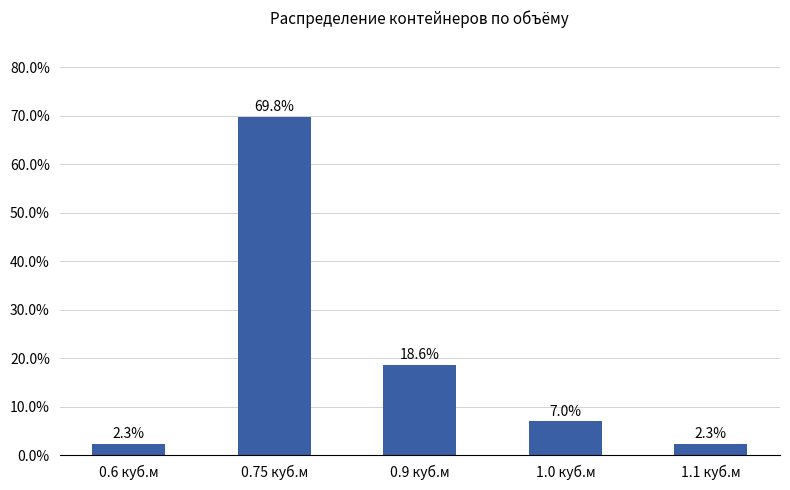

The value at 0.9 куб.м is 18.6. True or false?

True